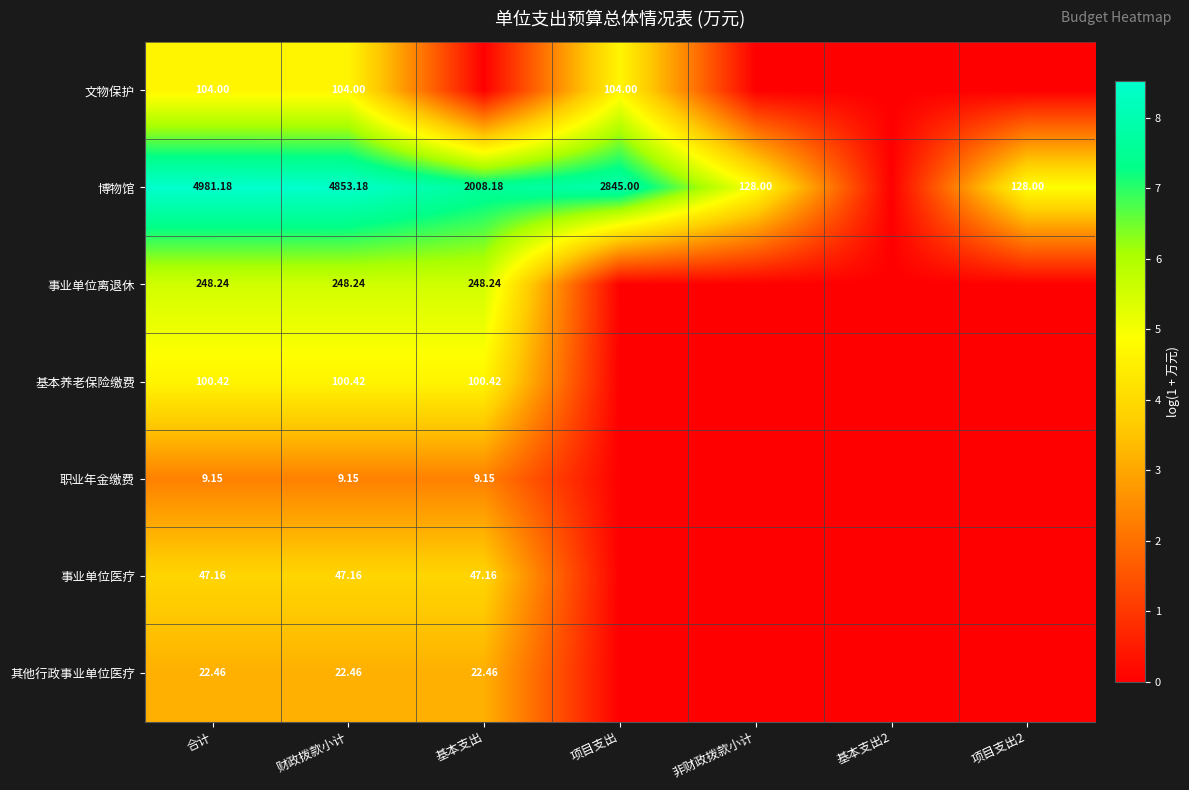

At how many categories does at least one series exceed 2?

6